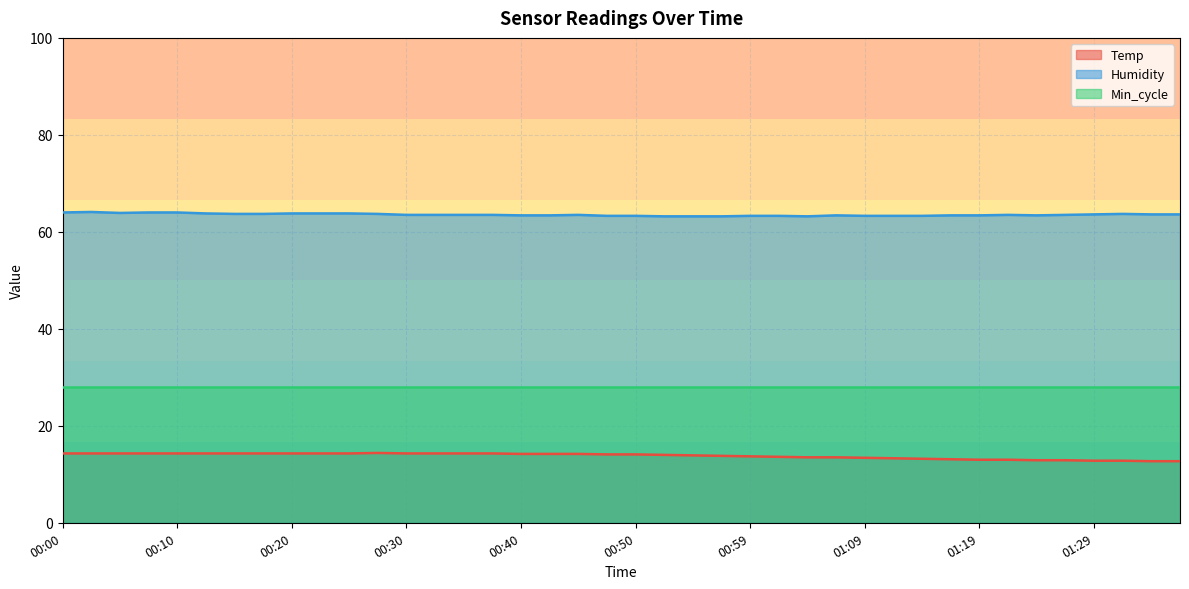

At which label does Humidity reach its peak?

00:02